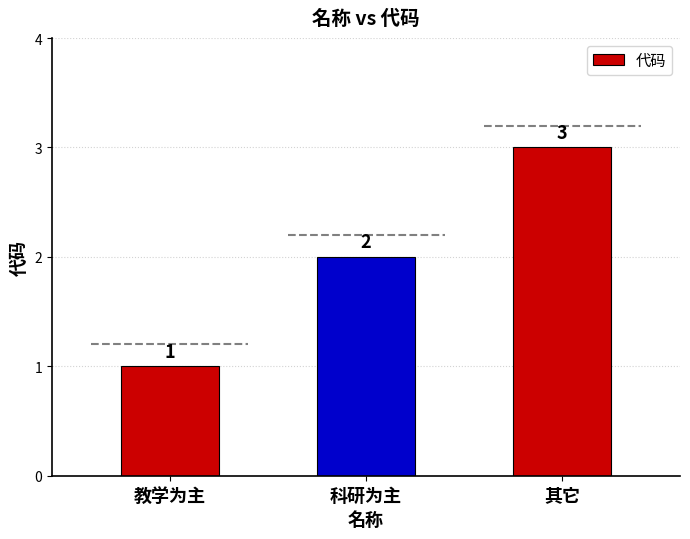

What is the label of the 2nd bar from the right?

科研为主